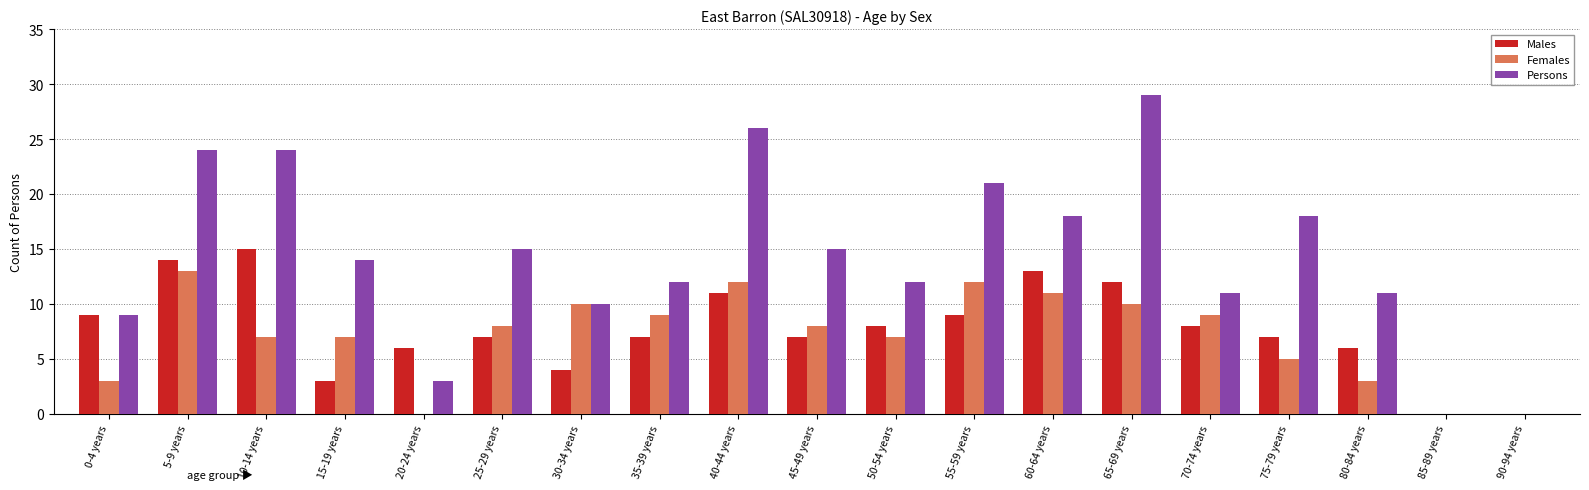

Reading right to left, extract all data points from this chart.

Males: 0	0	6	7	8	12	13	9	8	7	11	7	4	7	6	3	15	14	9
Females: 0	0	3	5	9	10	11	12	7	8	12	9	10	8	0	7	7	13	3
Persons: 0	0	11	18	11	29	18	21	12	15	26	12	10	15	3	14	24	24	9